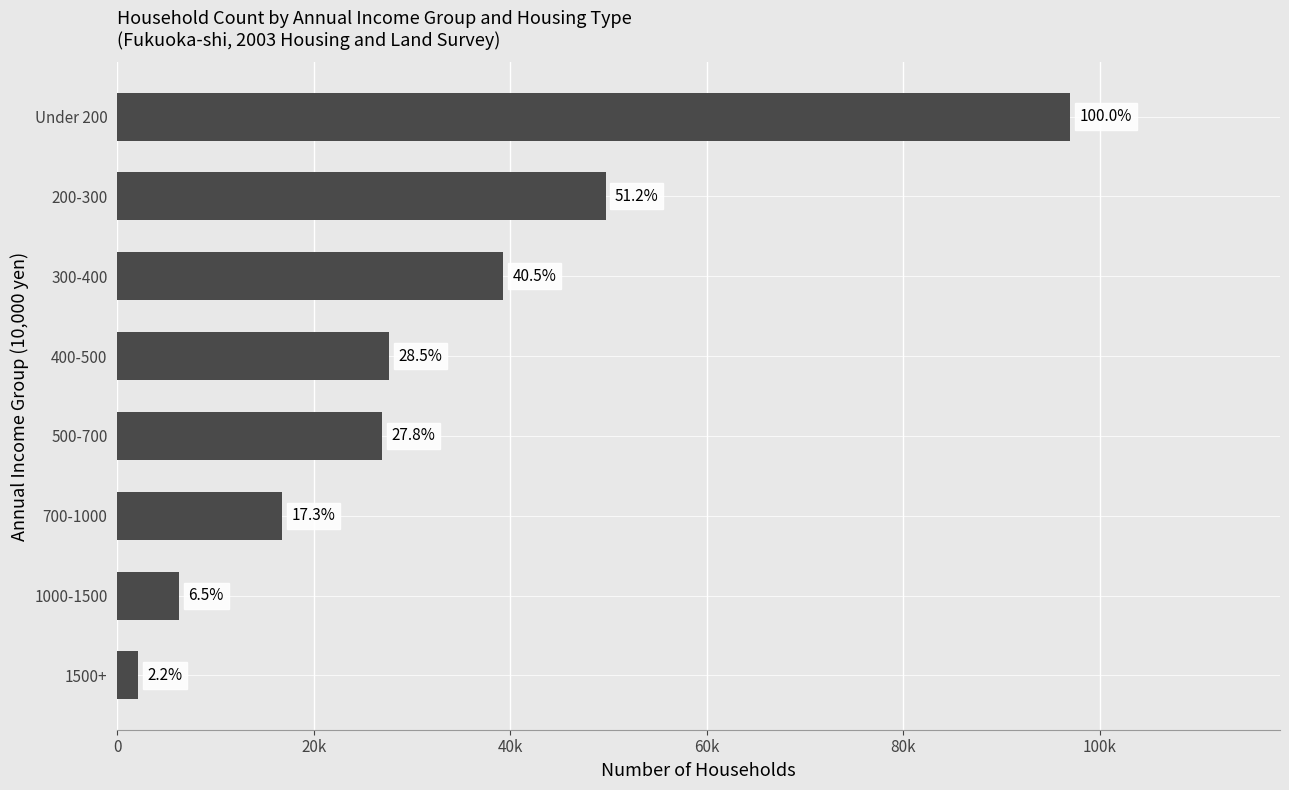

Are the bars horizontal?

Yes